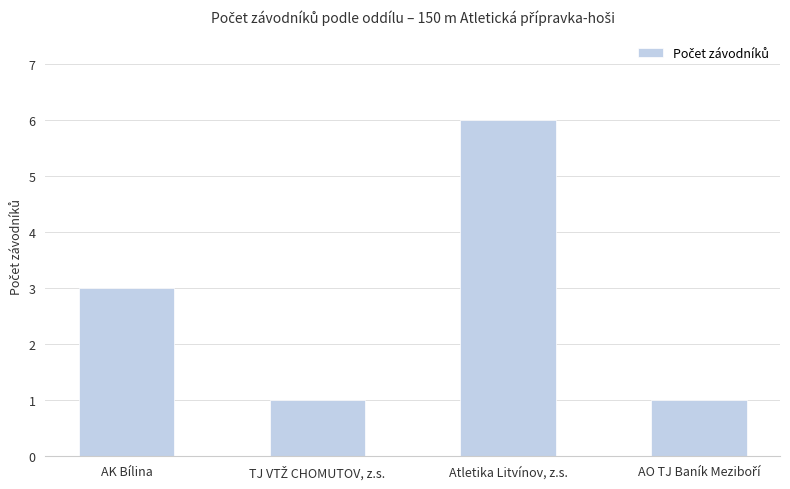

The chart shows a value of 6 at Atletika Litvínov, z.s.. True or false?

True